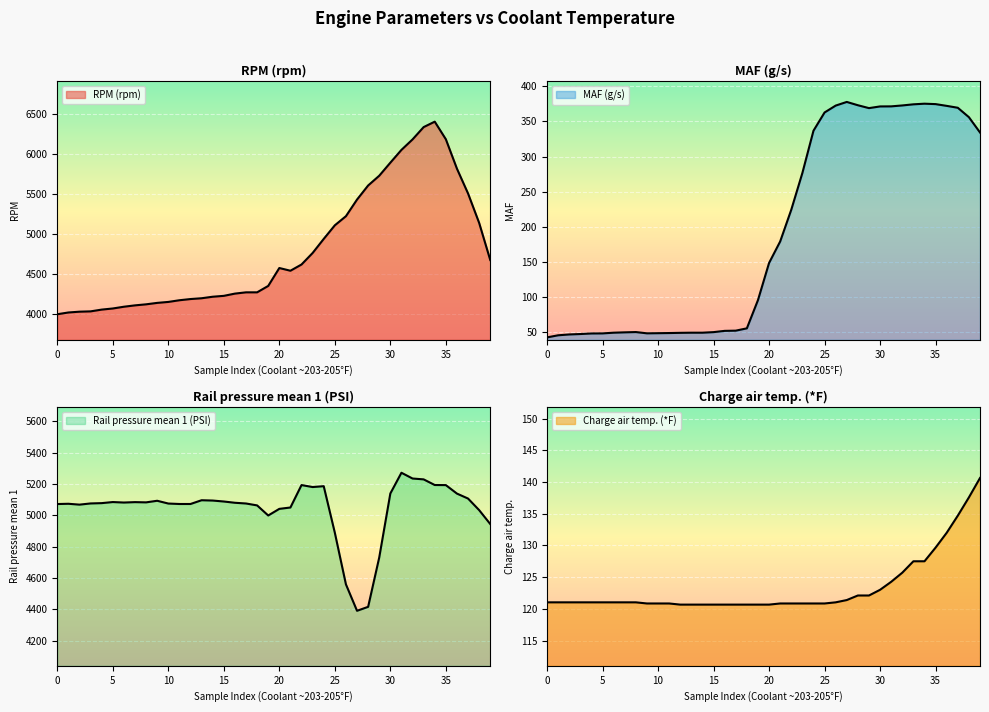

What is the spread (max minus min) of values at 203?

5029.7